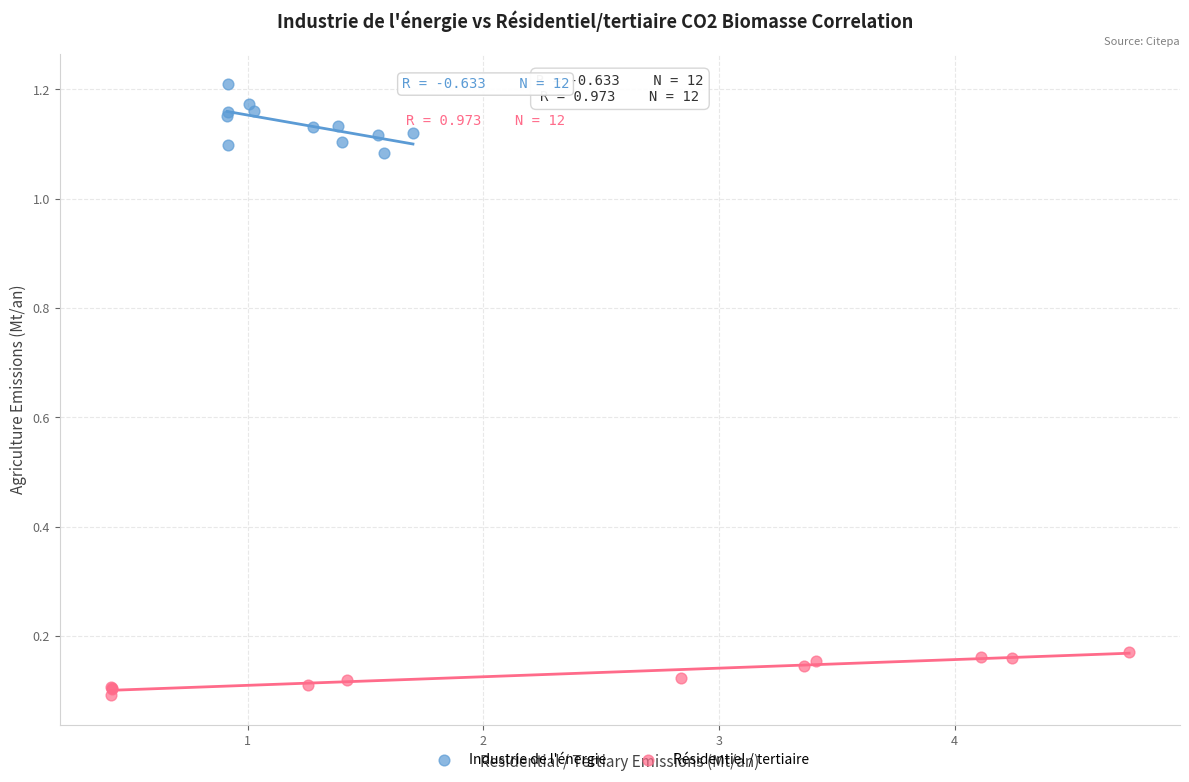

What are all the series names shown in the legend?

Industrie de l'énergie, Résidentiel / tertiaire